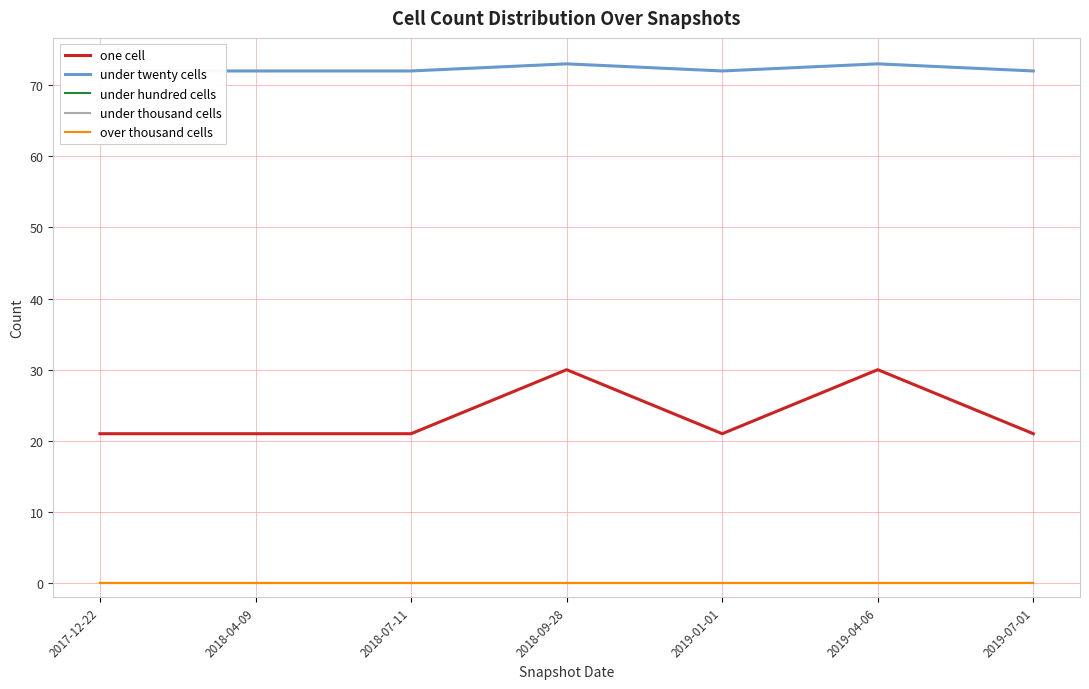

Is the value of over thousand cells at 2019-04-06 greater than the value of under twenty cells at 2018-04-09?

No